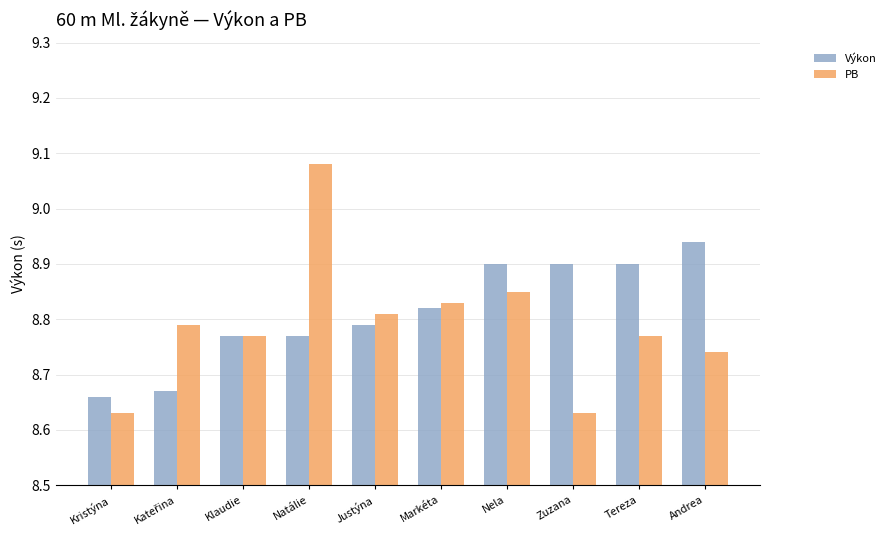

Rank the series at Nela from highest to lowest value.

Výkon, PB